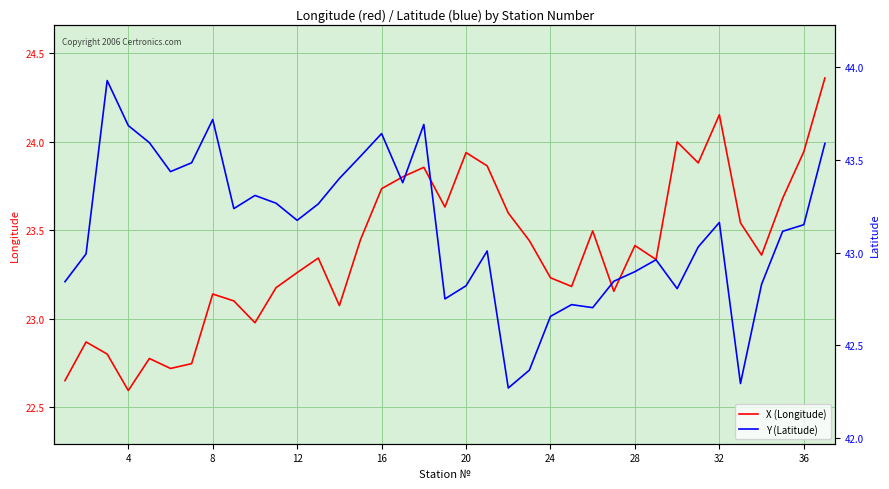

True or false: X (Longitude) has a value of 22.6 at 4.

True